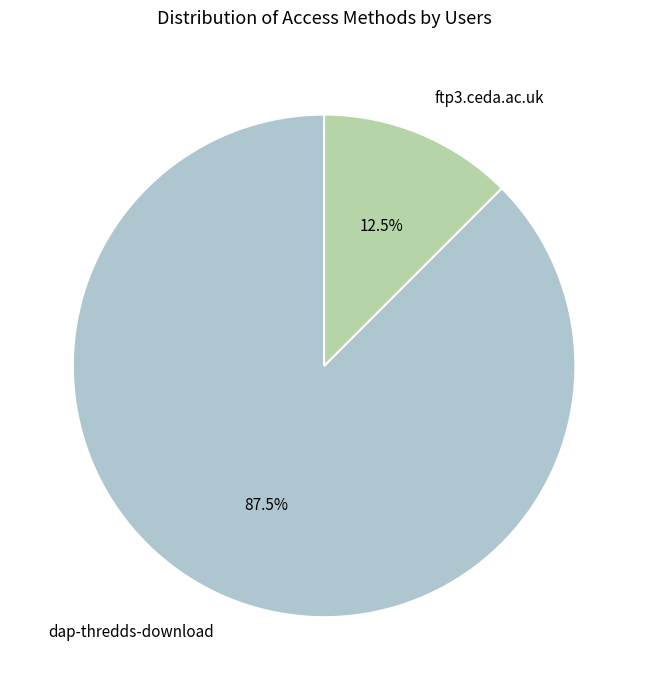

To the nearest percent, what is the difference between the ftp3.ceda.ac.uk and dap-thredds-download slice percentages?

75%